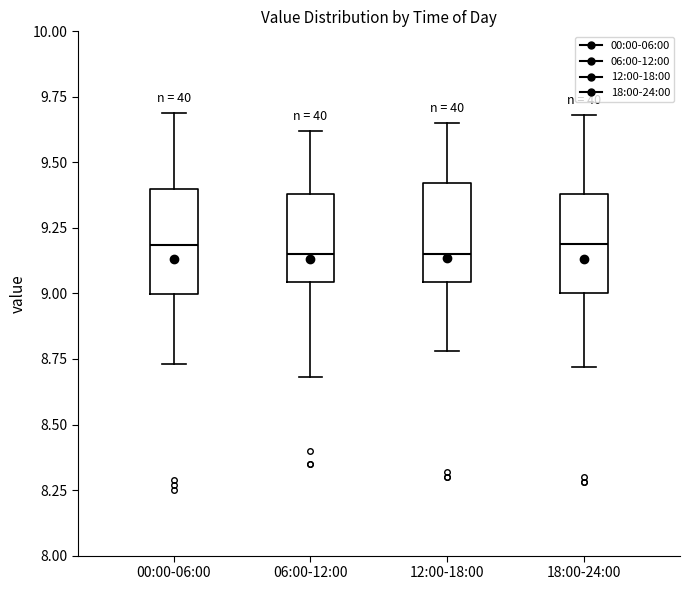

Reading left to right, transcribe this box plot: for each box, give where its median line is, the range the box spans, and where its two whiskers end, as read against the y-axis. The values are not printed on the chart, so give them approximately, as read against the axis.

00:00-06:00: median 9.20, box 9.00 to 9.40, whiskers 8.75 to 9.70
06:00-12:00: median 9.15, box 9.05 to 9.40, whiskers 8.70 to 9.60
12:00-18:00: median 9.15, box 9.05 to 9.40, whiskers 8.80 to 9.65
18:00-24:00: median 9.20, box 9.00 to 9.40, whiskers 8.70 to 9.70